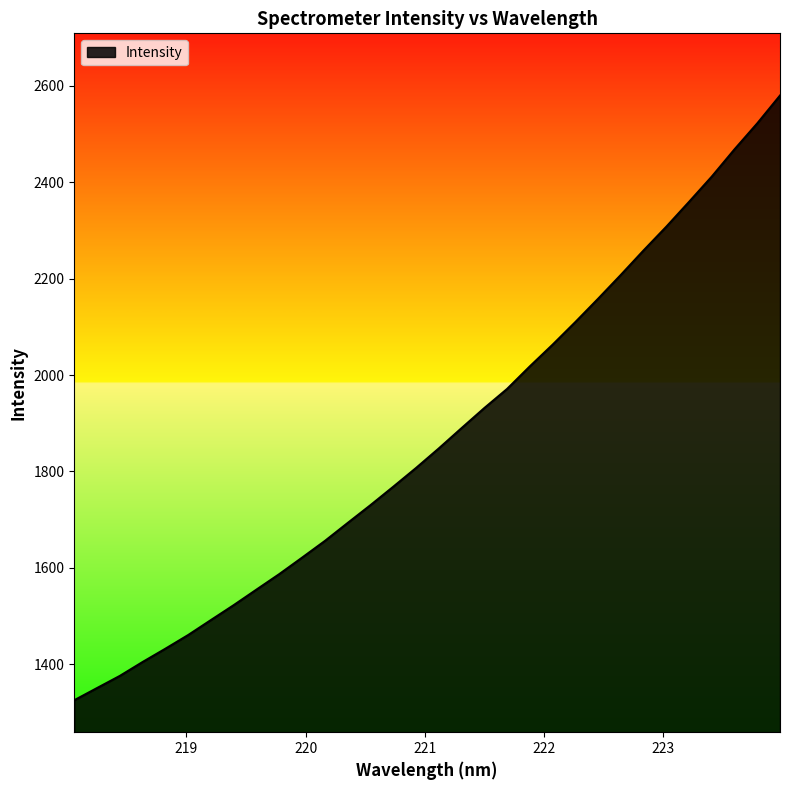

What is the greatest value displayed?

2579.3